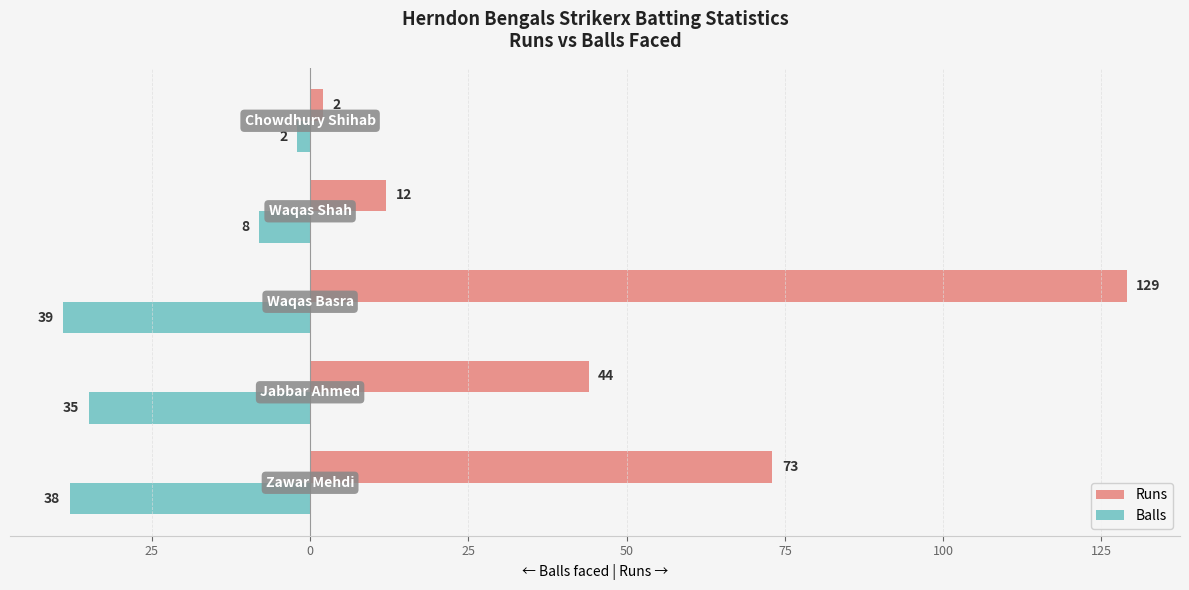

What is the greatest value displayed?

129